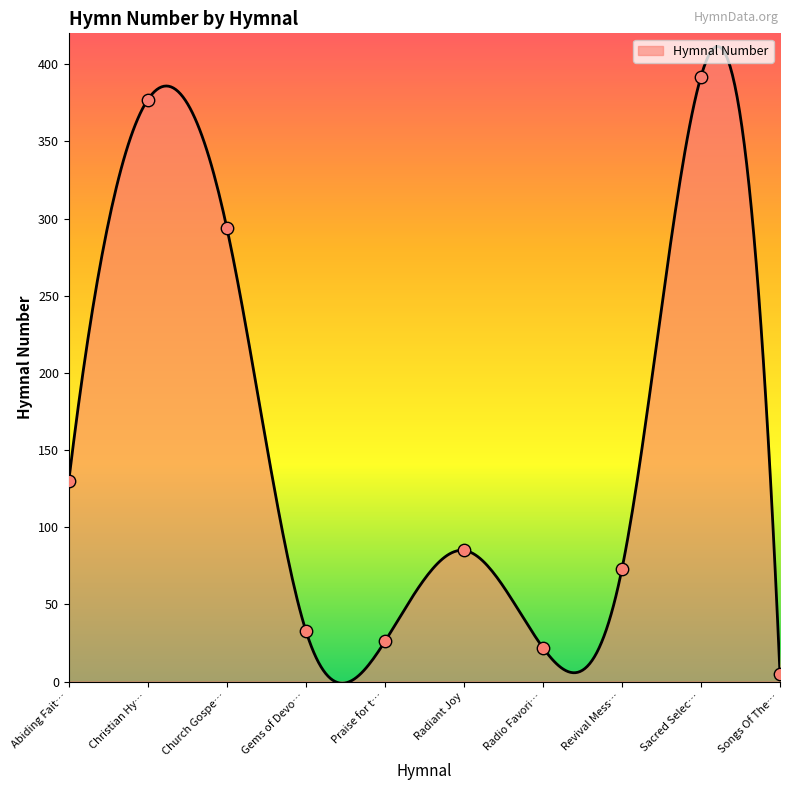

Between Radio Favori… and Praise for t…, which is larger?

Praise for t…